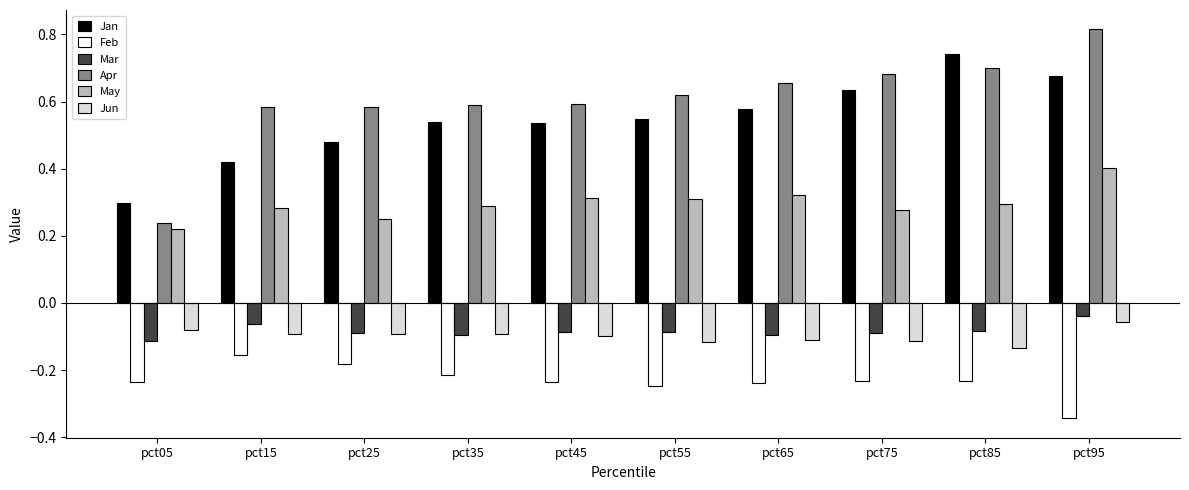

At which label does May reach its peak?

pct95